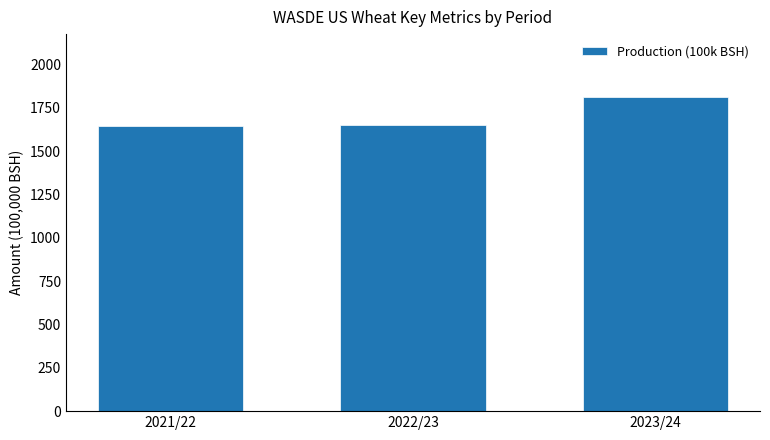

What is the difference between the maximum and minimum values?

166